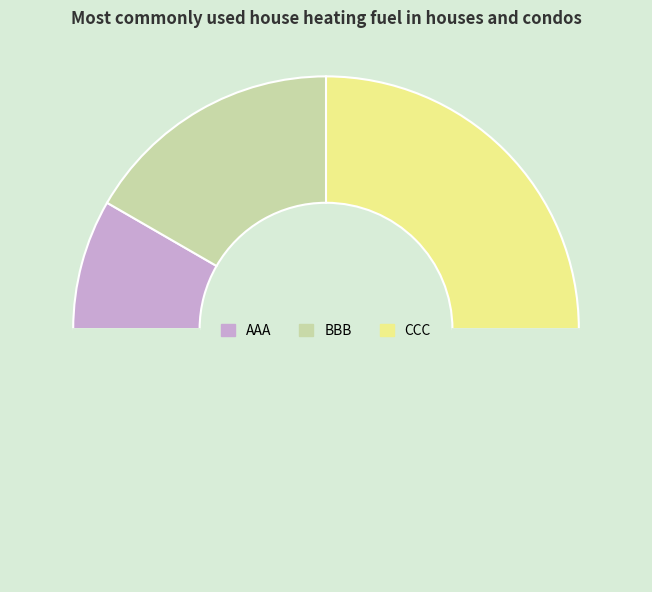

Count the number of slices in the pie.

4